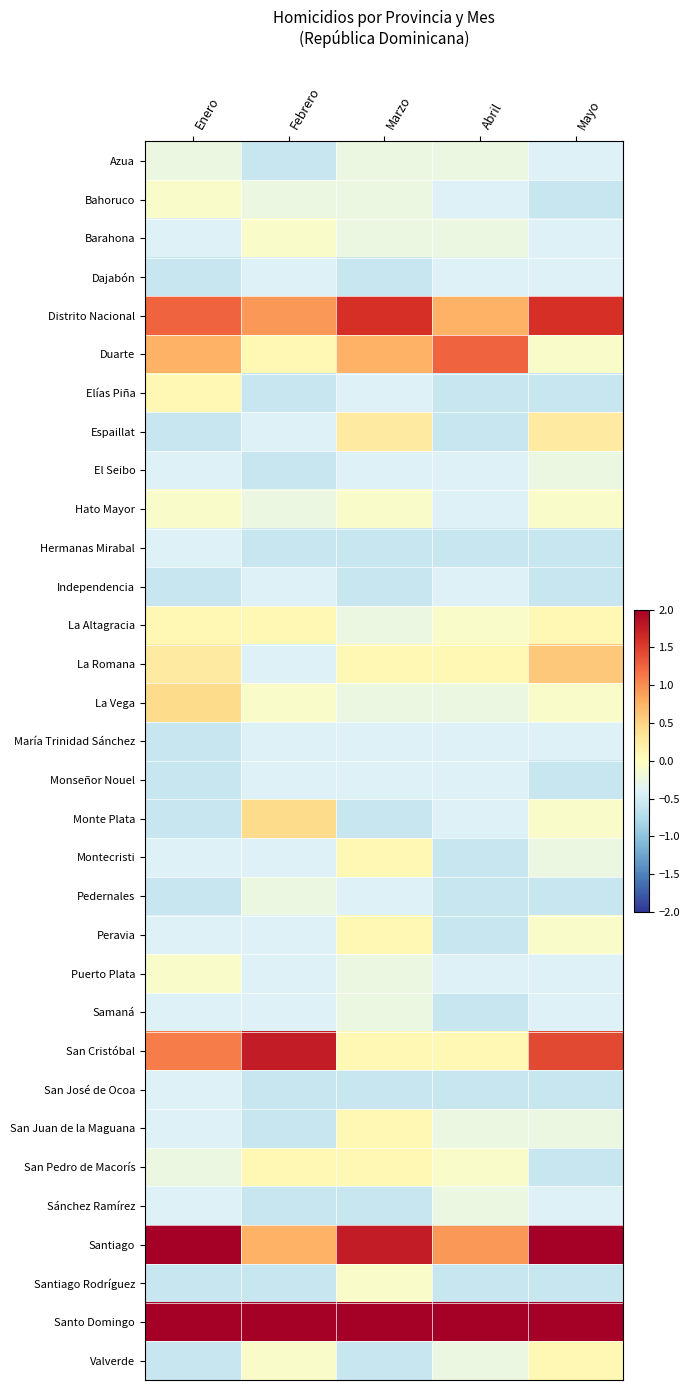

Between Mayo and Abril, which is larger?

Abril